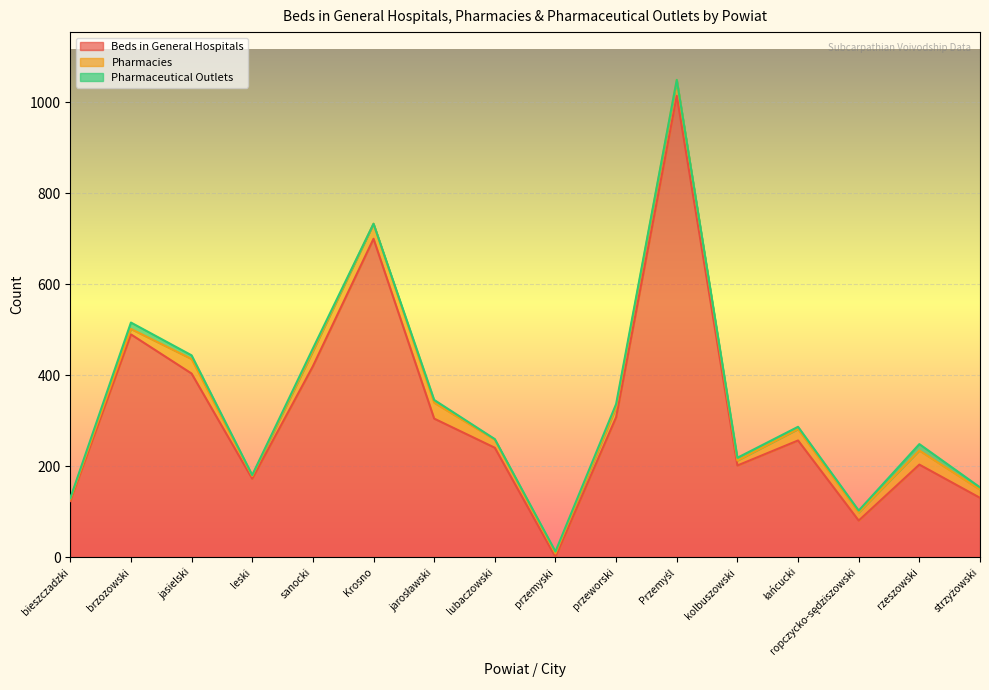

How many intersections are there between Pharmacies and Pharmaceutical Outlets?

2